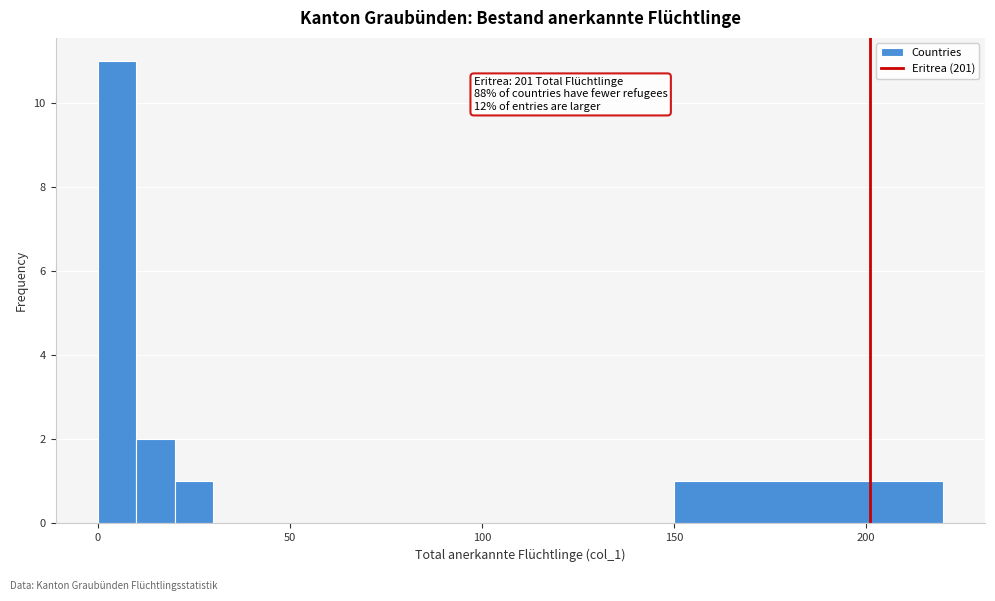

Read against the x-axis, roughly where is the centre of the tallest bar?

5